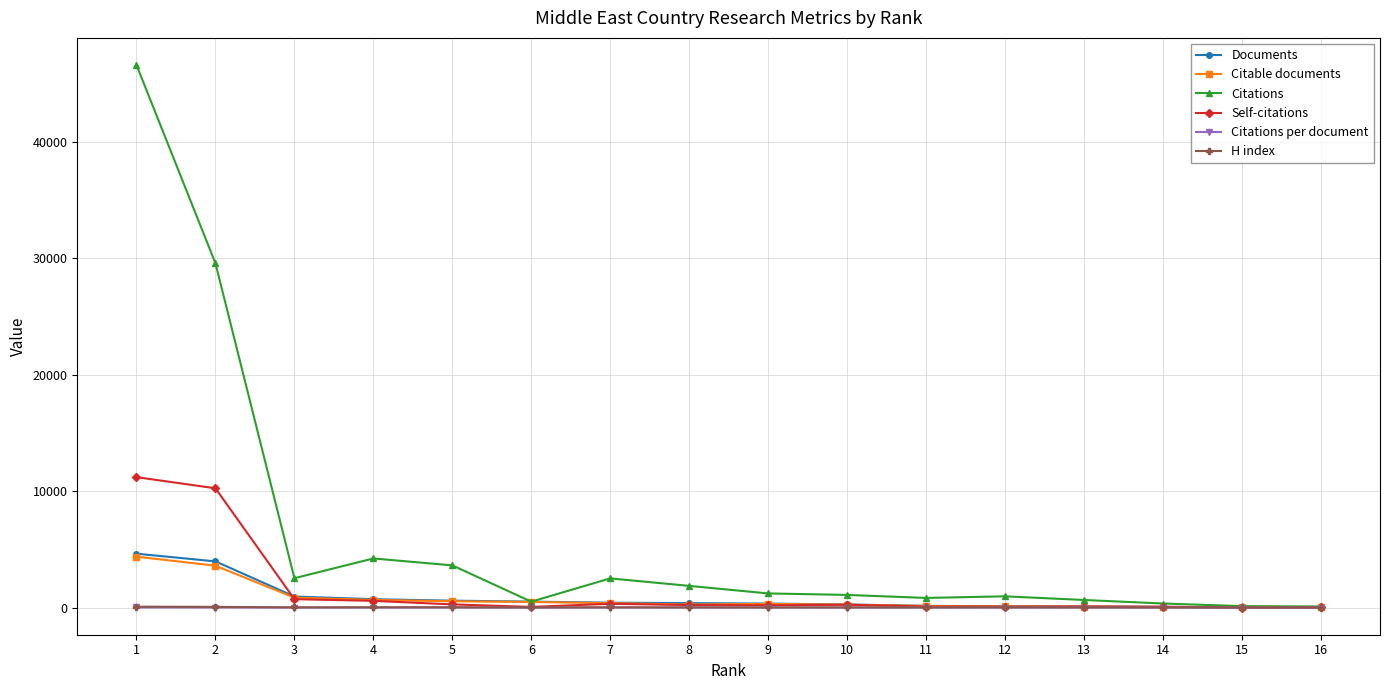

Which category has the highest value in the Documents series?

1